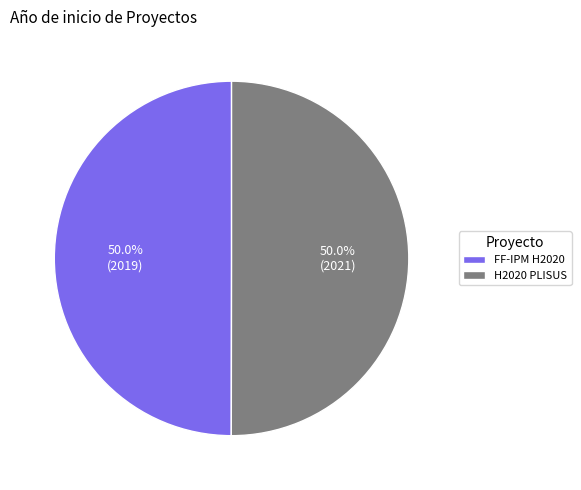

Approximately how many times larger is the value at H2020 PLISUS compared to FF-IPM H2020?

1.0